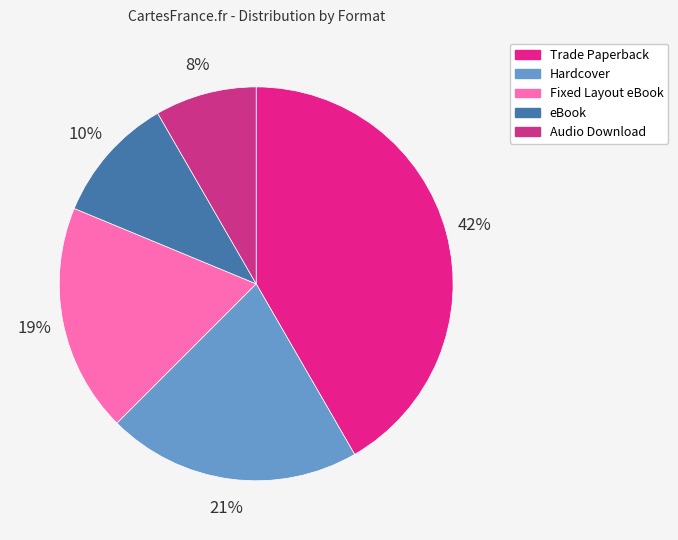

The Audio Download slice represents 1% of the pie. True or false?

False